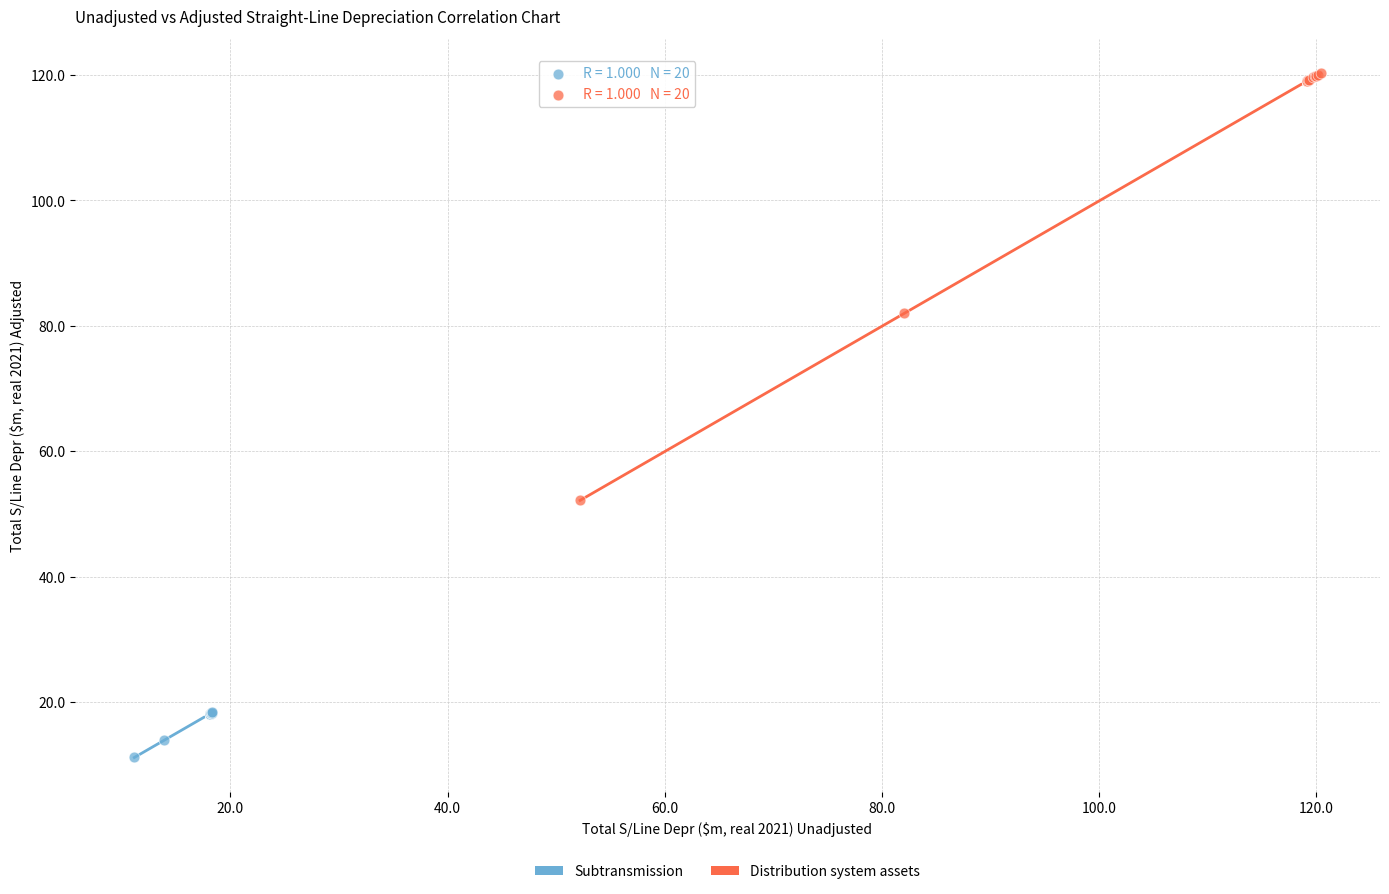

What are all the series names shown in the legend?

Subtransmission, Distribution system assets